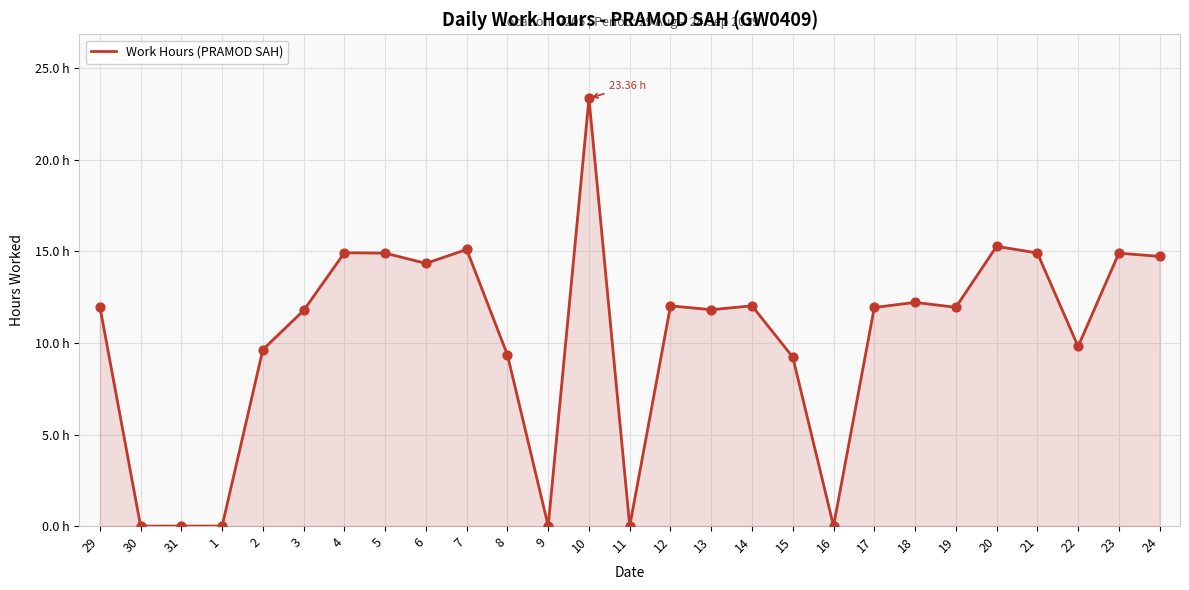

Does the chart have visible grid lines?

Yes